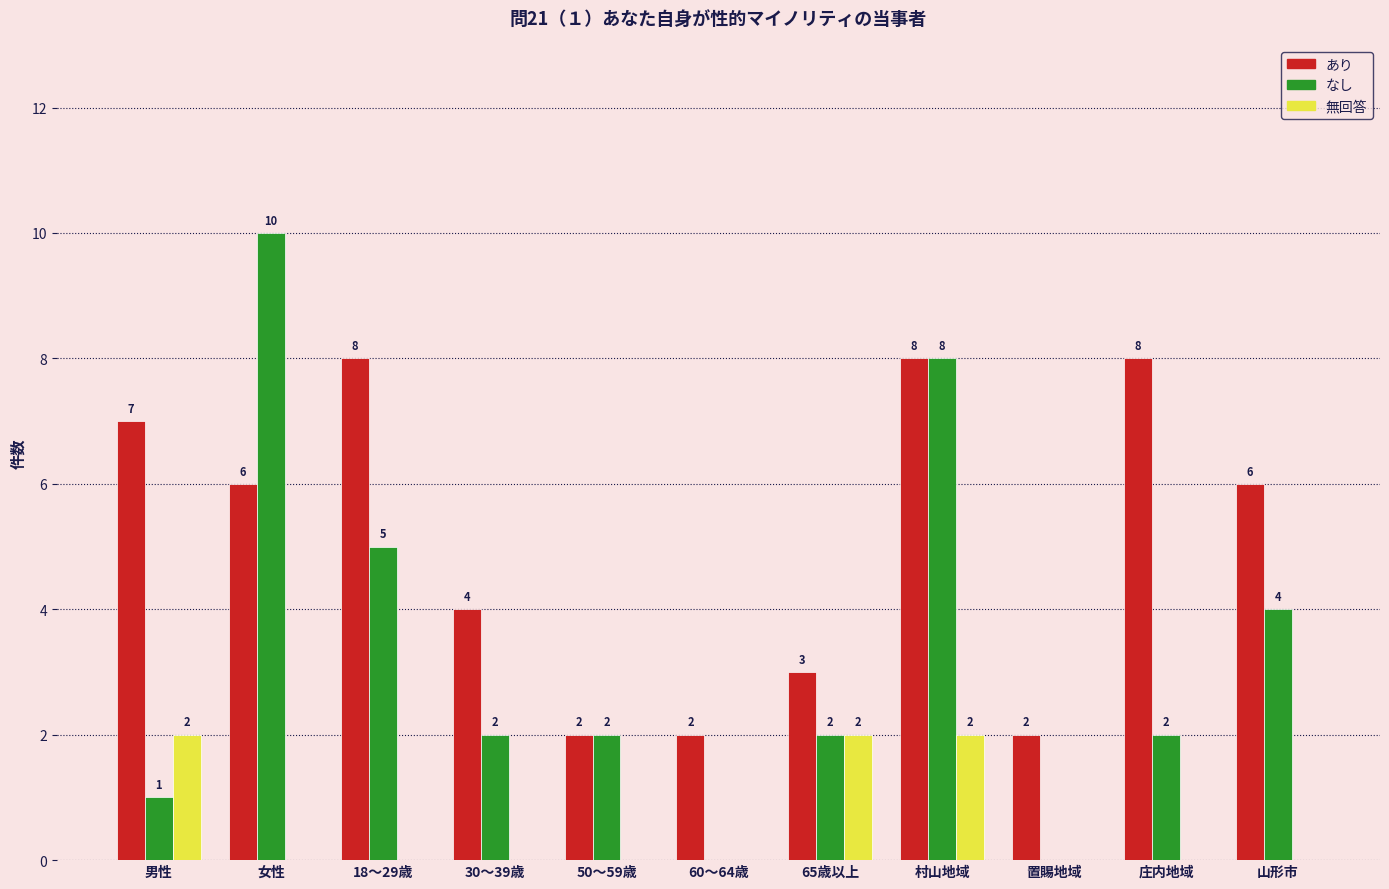

Count the なし values in the range 1 to 5.

7